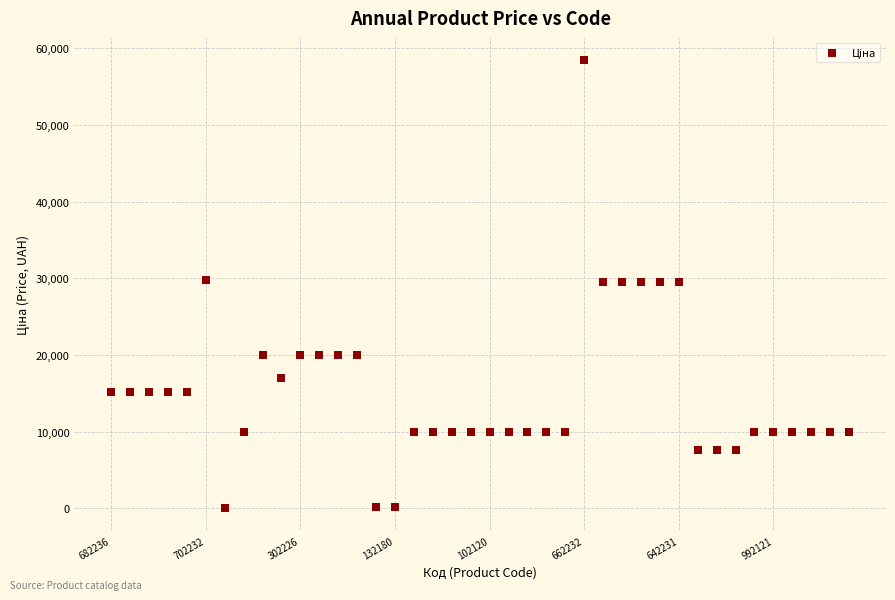

What is the range of Y values (max minus min)?

58394.5